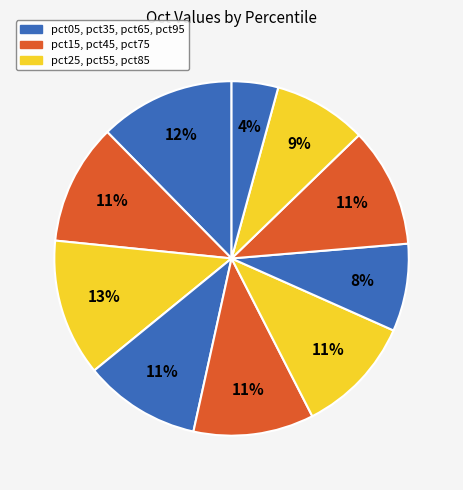

How many segments does this pie chart have?

10